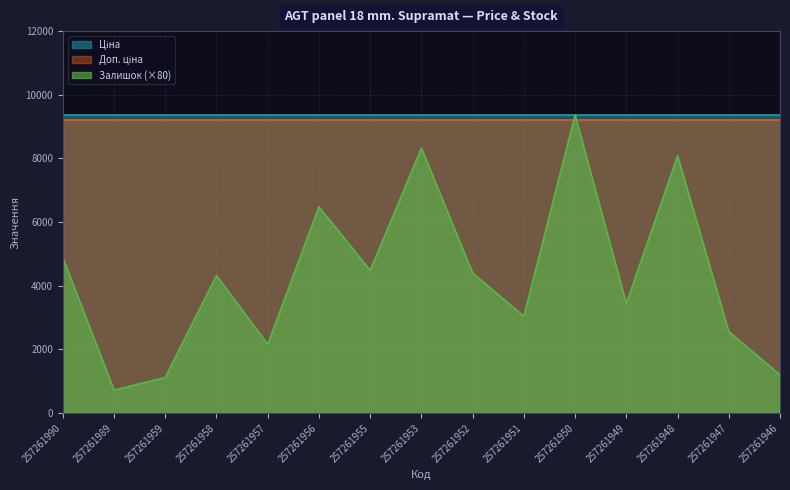

What is the value of the Залишок point at the 9th from the left?

55.0